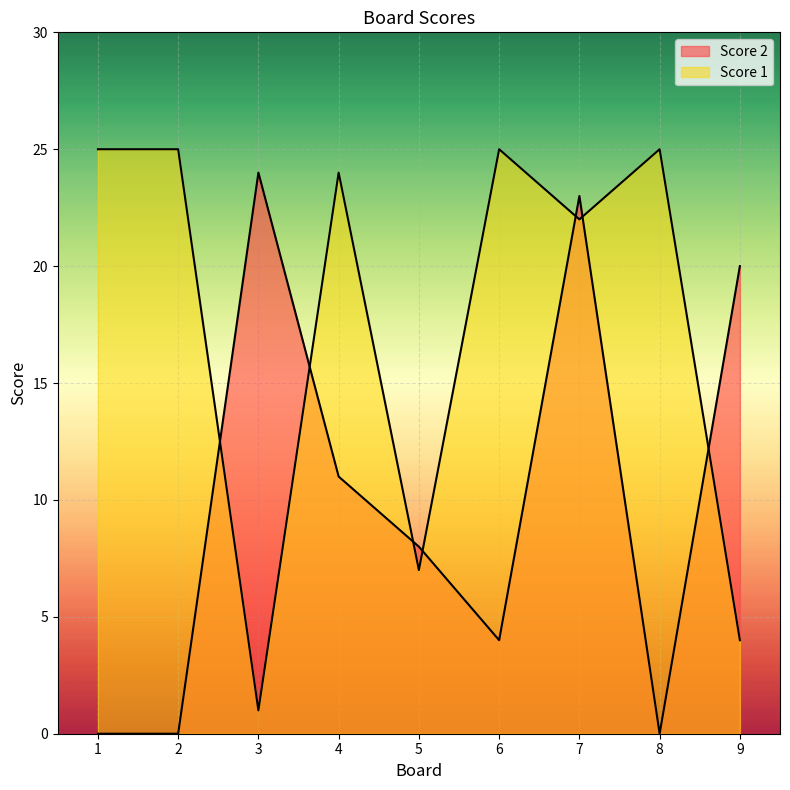

How many intersections are there between Score 1 and Score 2?

7